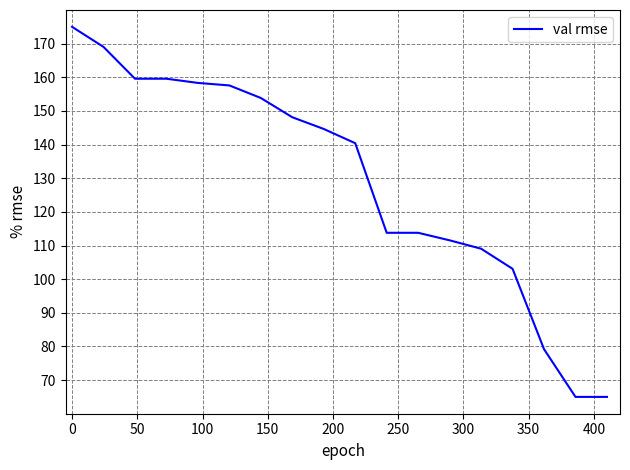

What is the greatest value displayed?

175.0